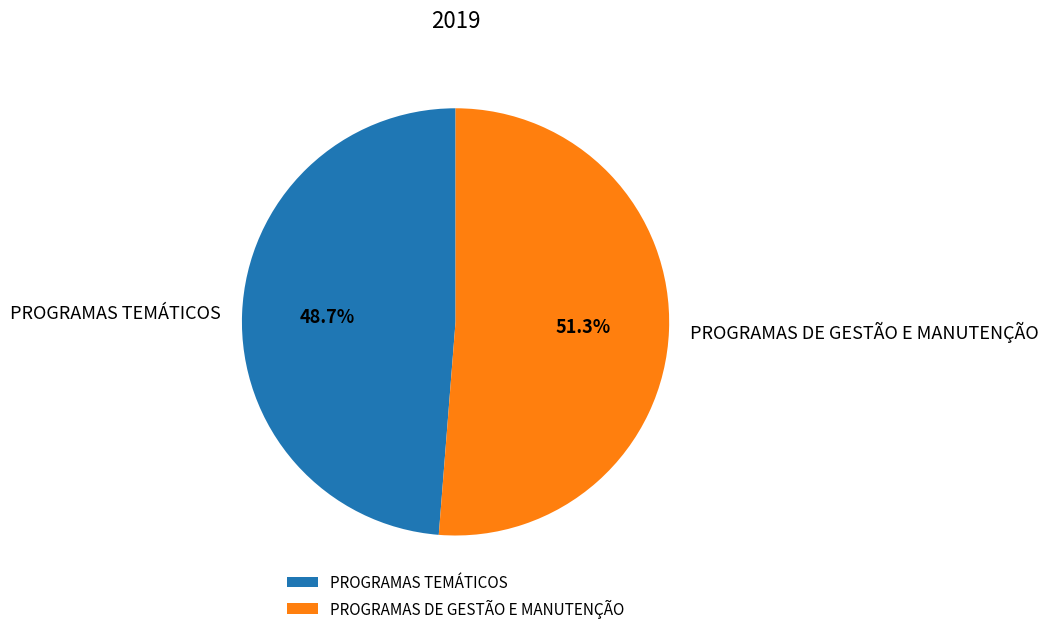

How many slices are in this pie chart?

2